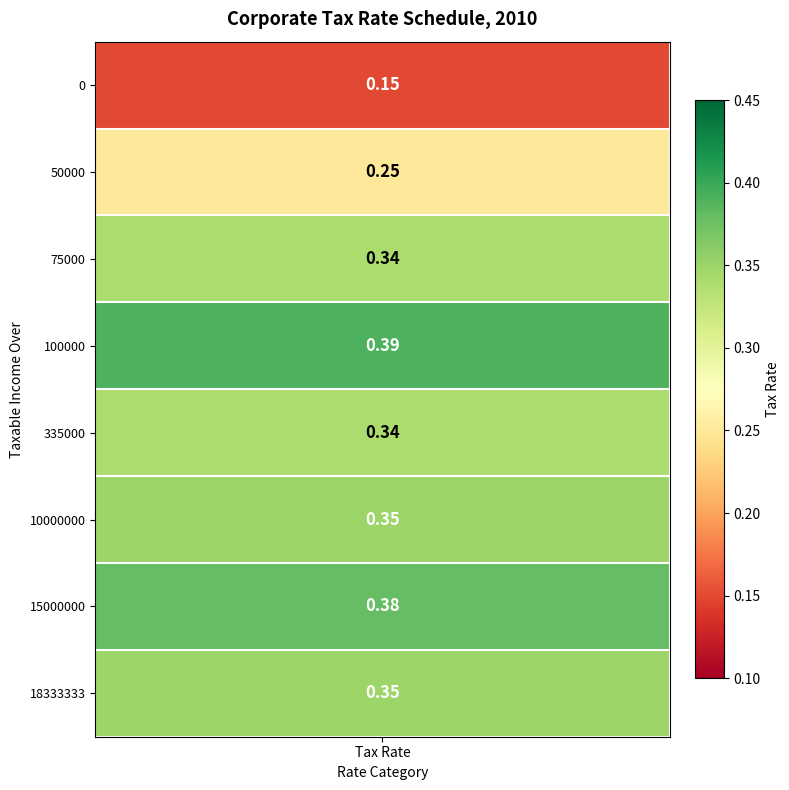

Reading left to right, what are all the values shown in this chart?

0.1	0.2	0.3	0.4	0.3	0.3	0.4	0.3